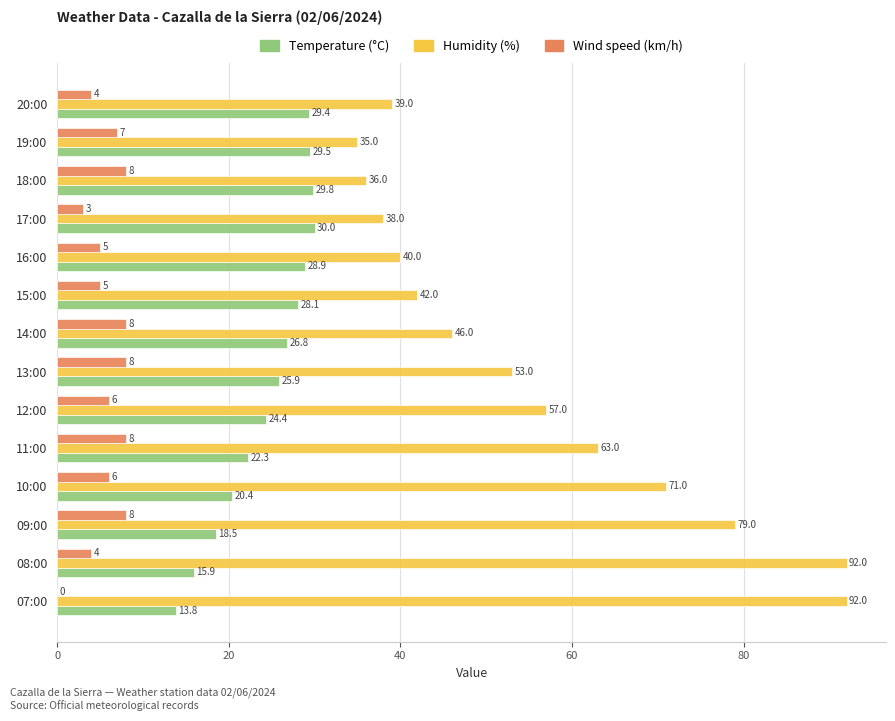

What is the average value of the Wind speed (km/h) series?

5.7